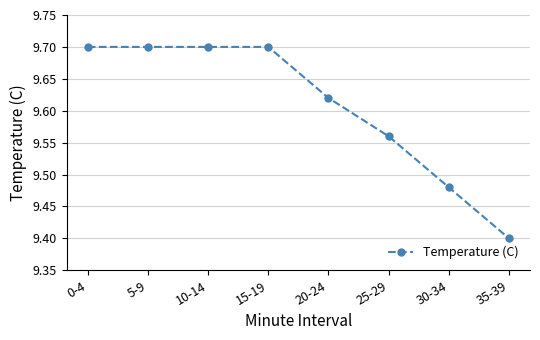

How many series are shown in this chart?

1